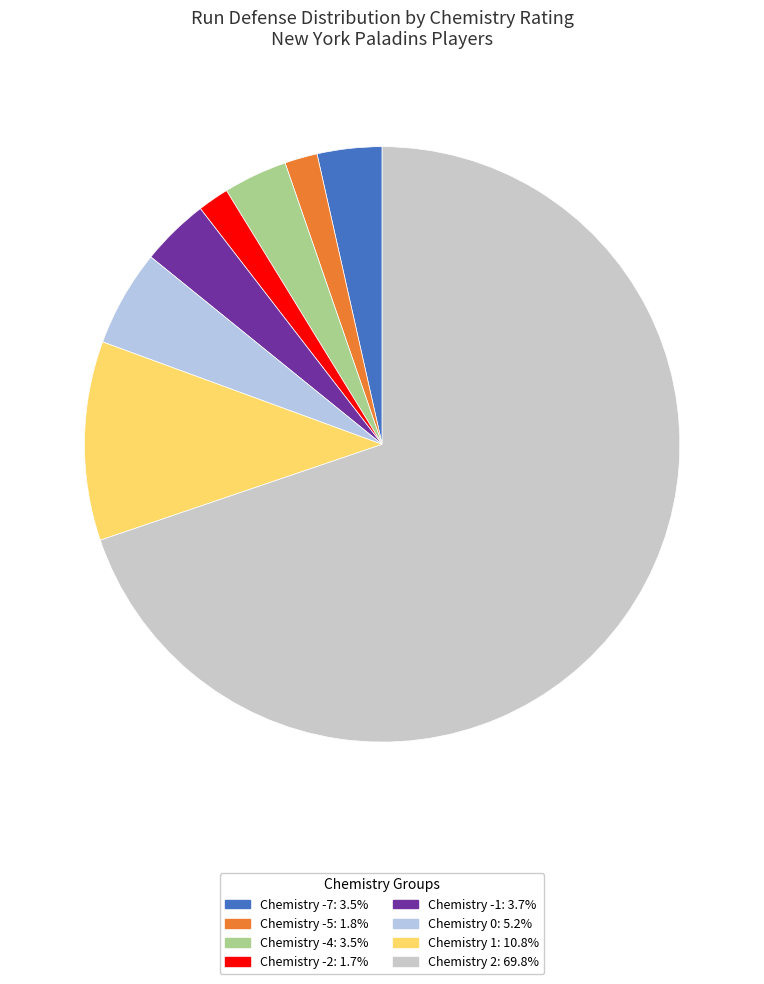

How many slices are in this pie chart?

8